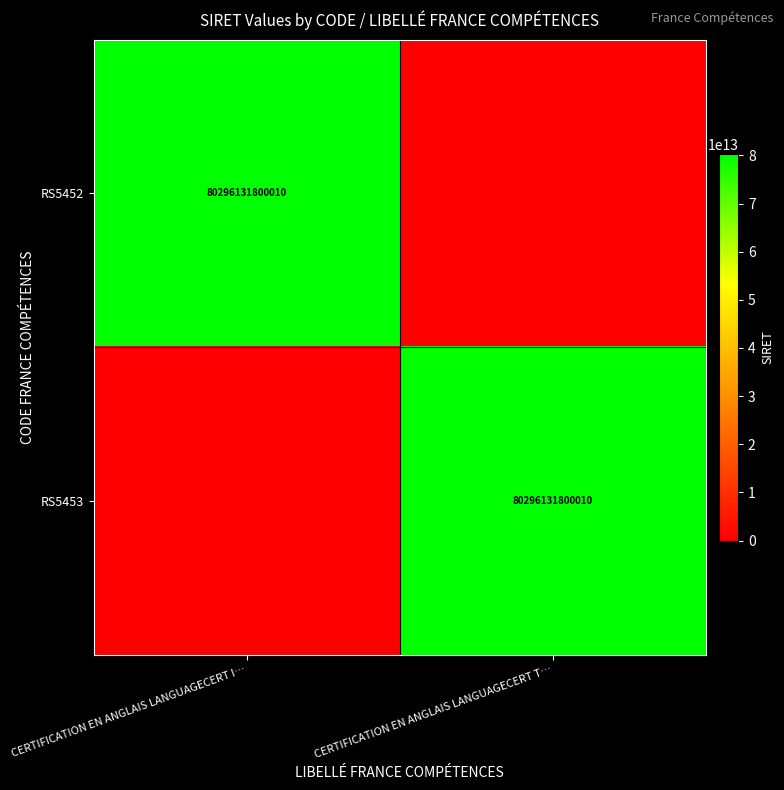

Is it true that RS5452 equals 80296131800010 at CERTIFICATION EN ANGLAIS LANGUAGECERT I…?

True